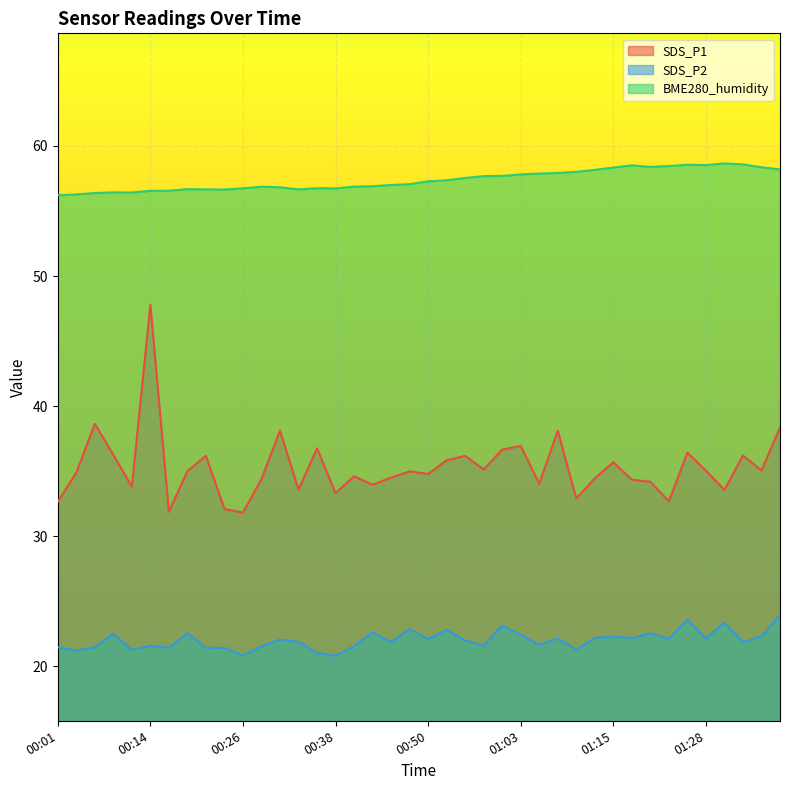

Where is the first local maximum for SDS_P1?

00:06